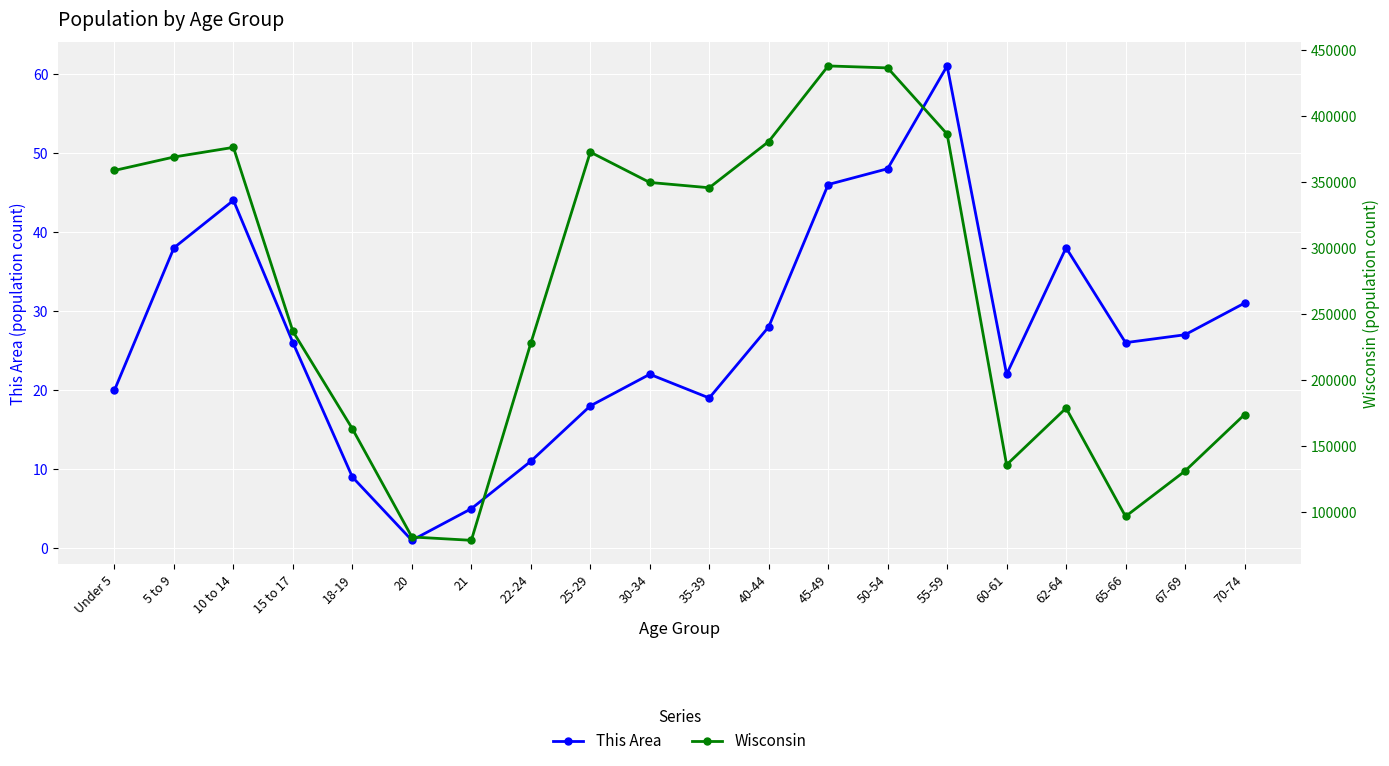

Which series has the largest range (max minus min)?

Wisconsin